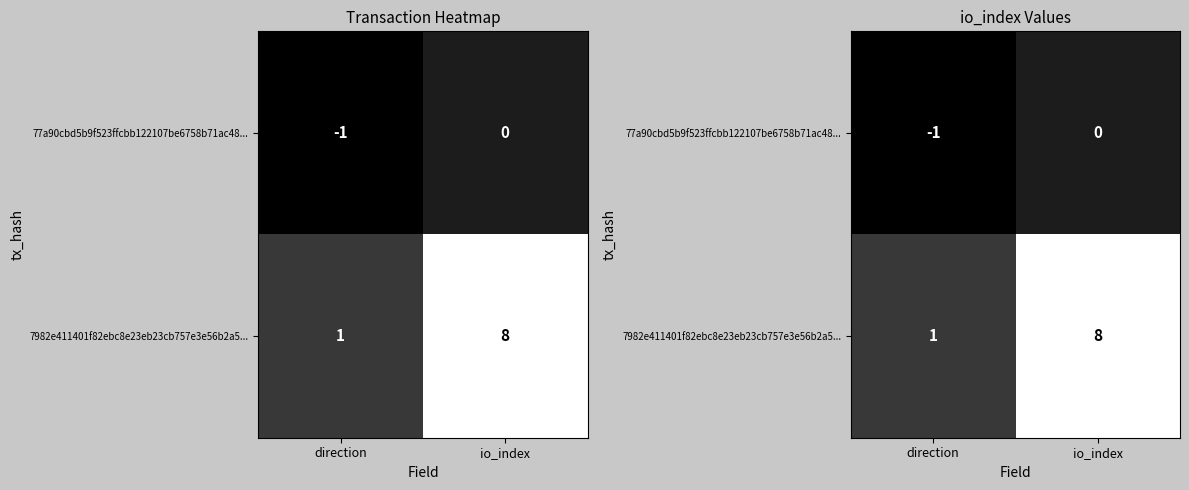

Count the 7982e411401f82ebc8e23eb23cb757e3e56b2a5... values in the range 1 to 8.

2